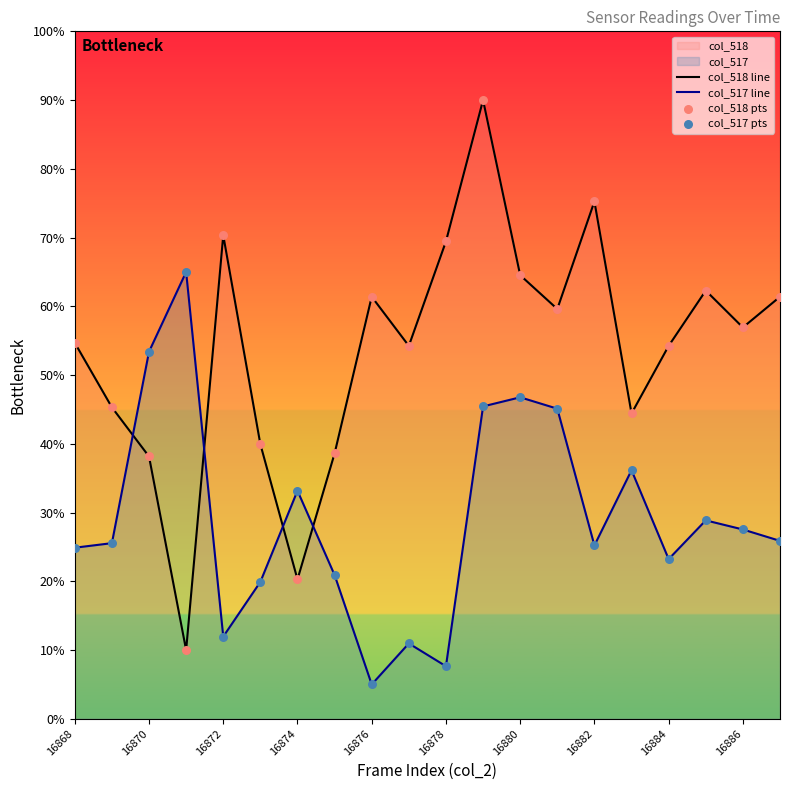

What is the maximum value shown in the chart?

90.0